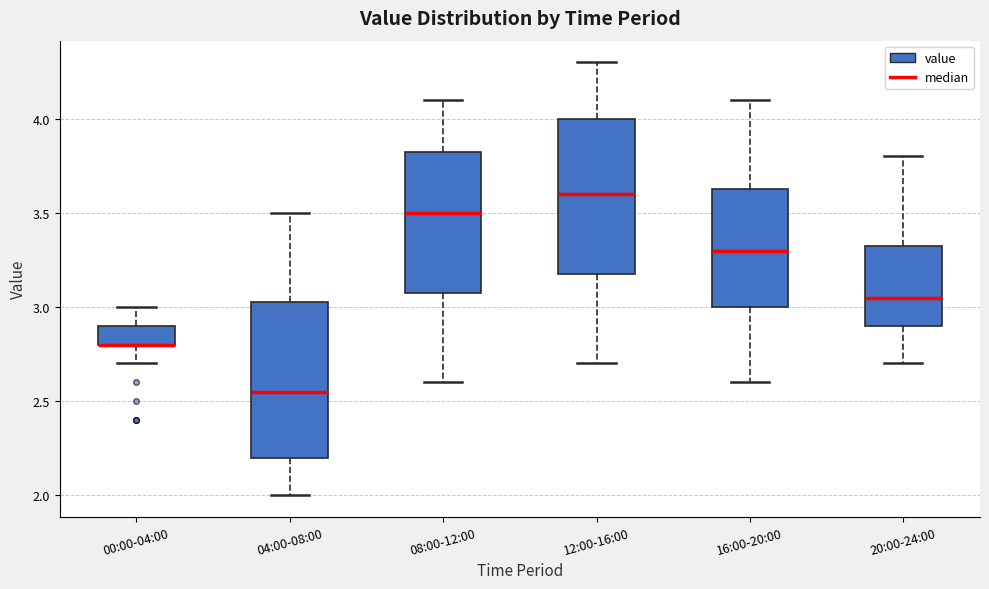

Where is the upper edge of the box for 12:00-16:00 on the y-axis? The values are not printed on the chart, so give them approximately, as read against the axis.

4.00